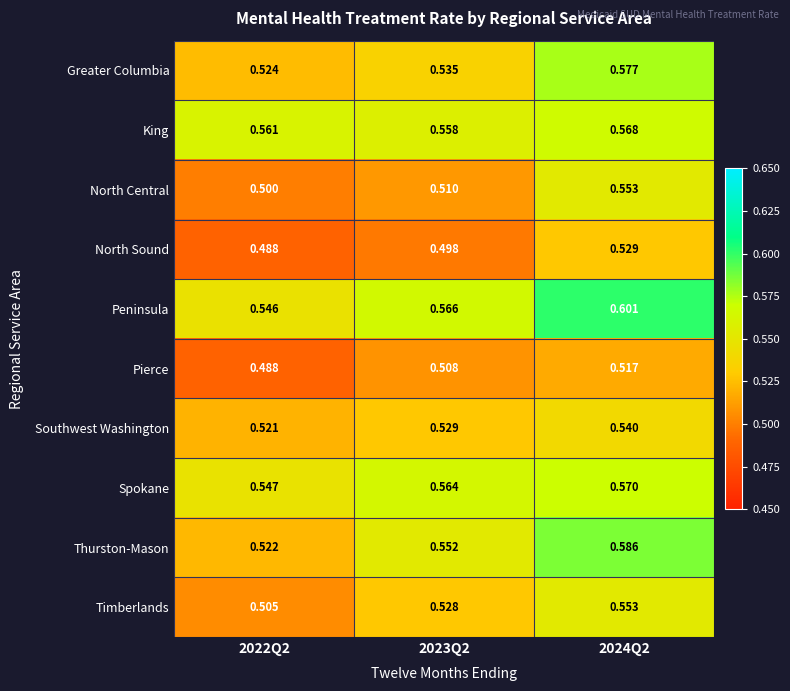

Between 2023Q2 and 2024Q2, which series saw the biggest shift?

North Central